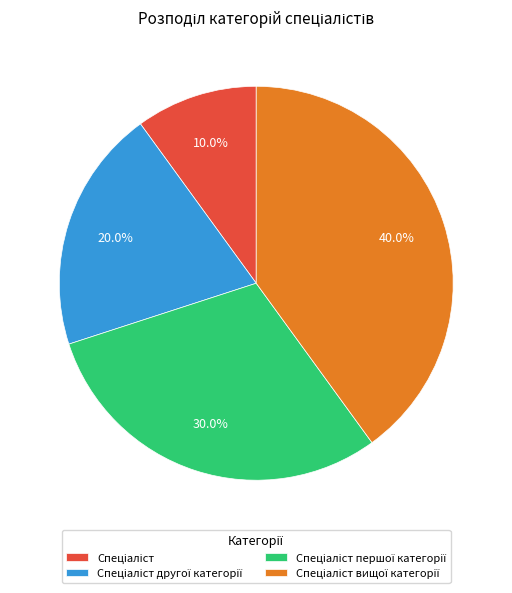

Does any single category account for the majority?

No